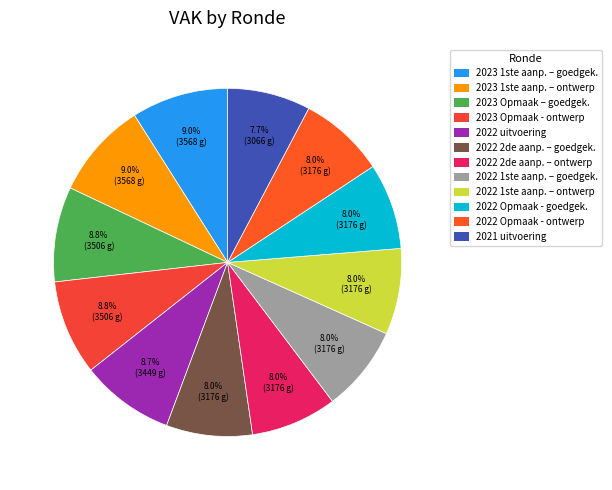

Count the number of slices in the pie.

12